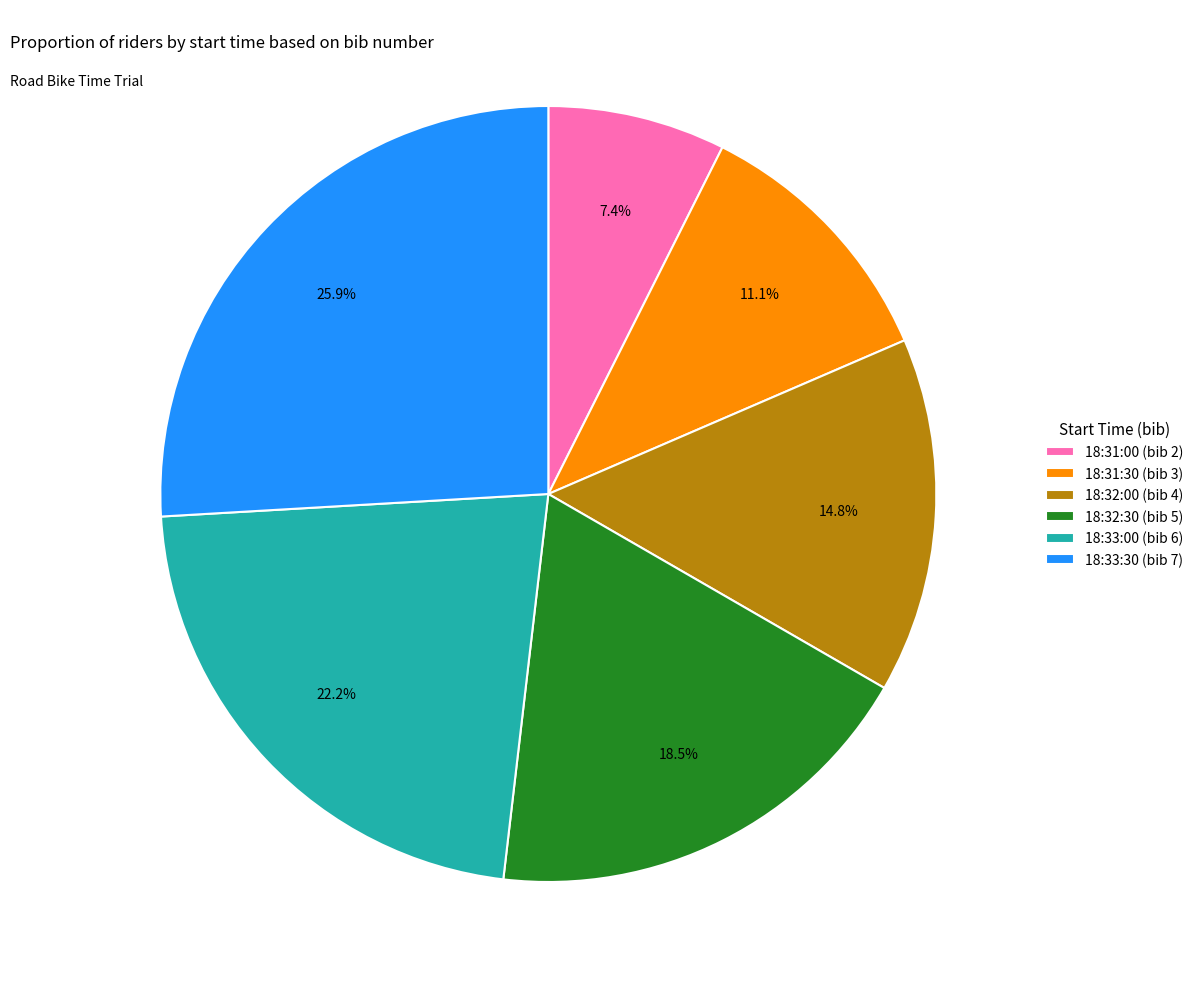

To the nearest percent, what is the combined percentage of 18:32:30 and 18:31:00?

26%